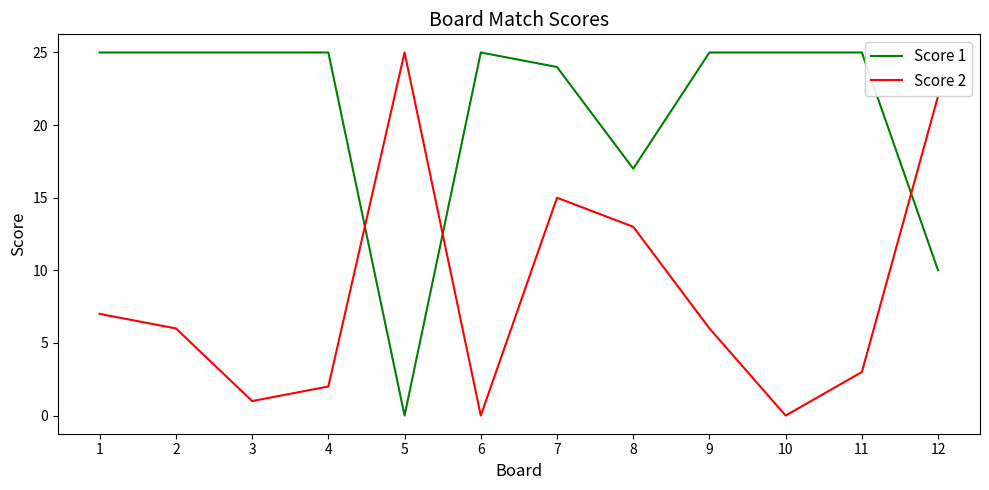

Does the chart display data point markers on the line(s)?

No